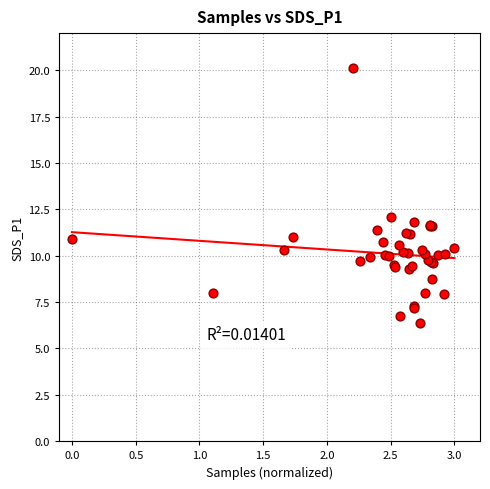

What Y value in the scatter plot is closest to 13?

12.1